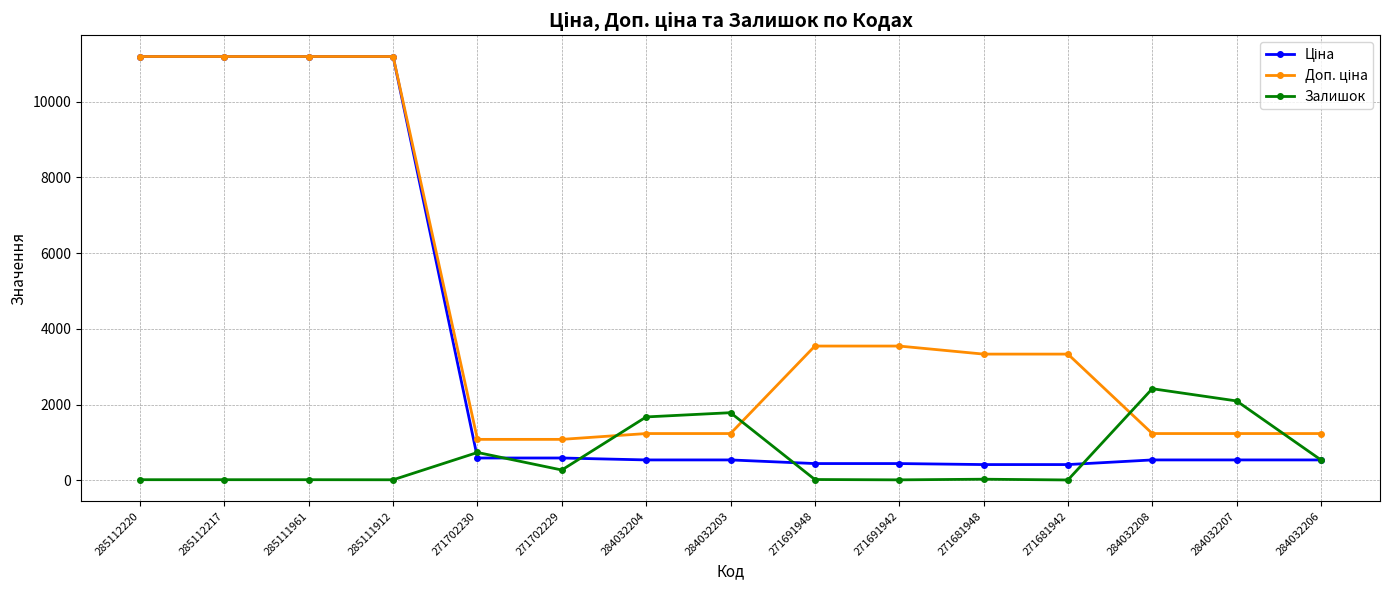

What is the total value across all series at 284032206?

2313.4